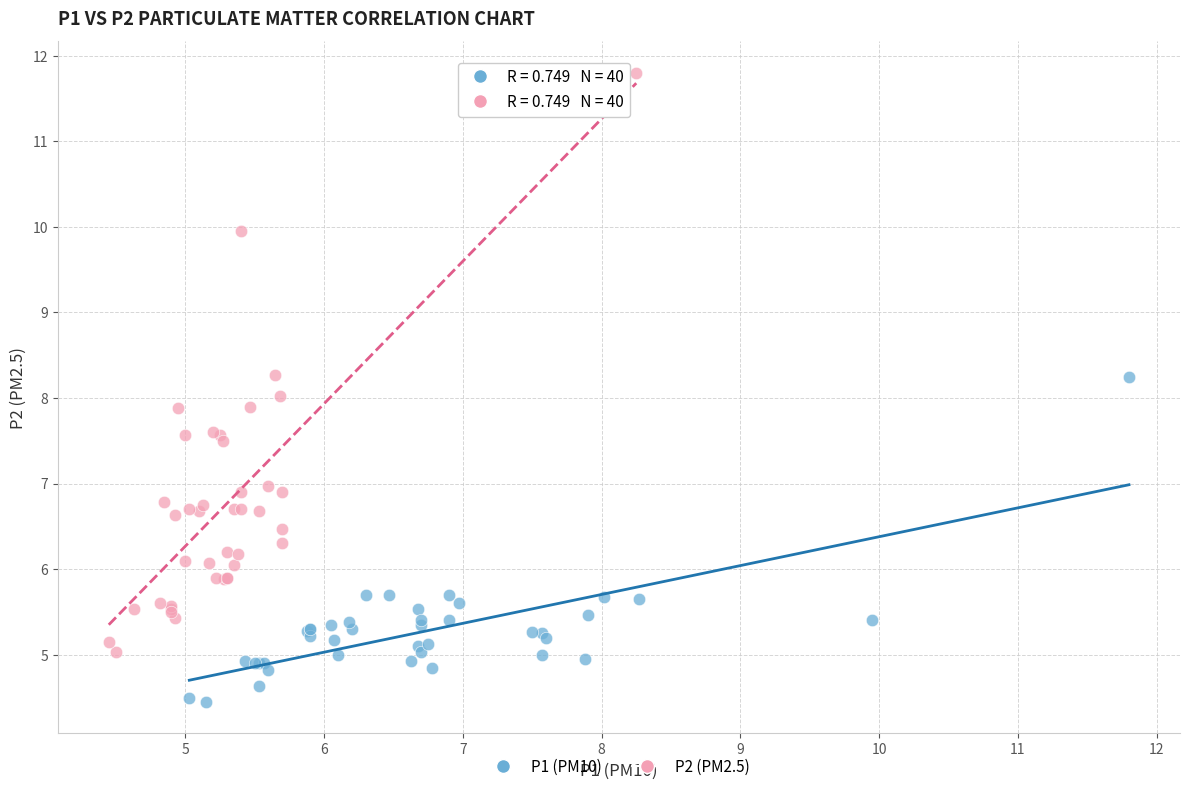

Which series contains the lowest Y value?

P1 (PM10)